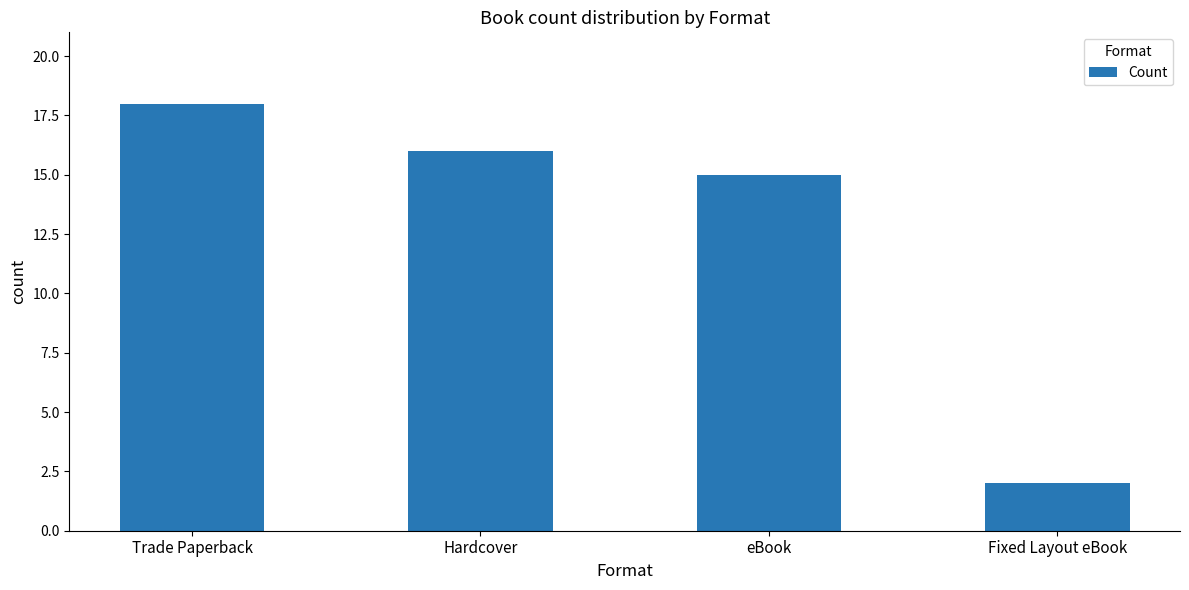

What is the approximate value at eBook?

15